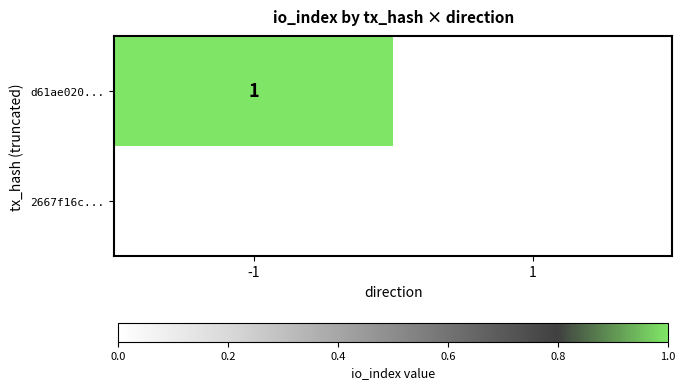

Is the value of 2667f16c... at 1 greater than the value of d61ae020... at -1?

No